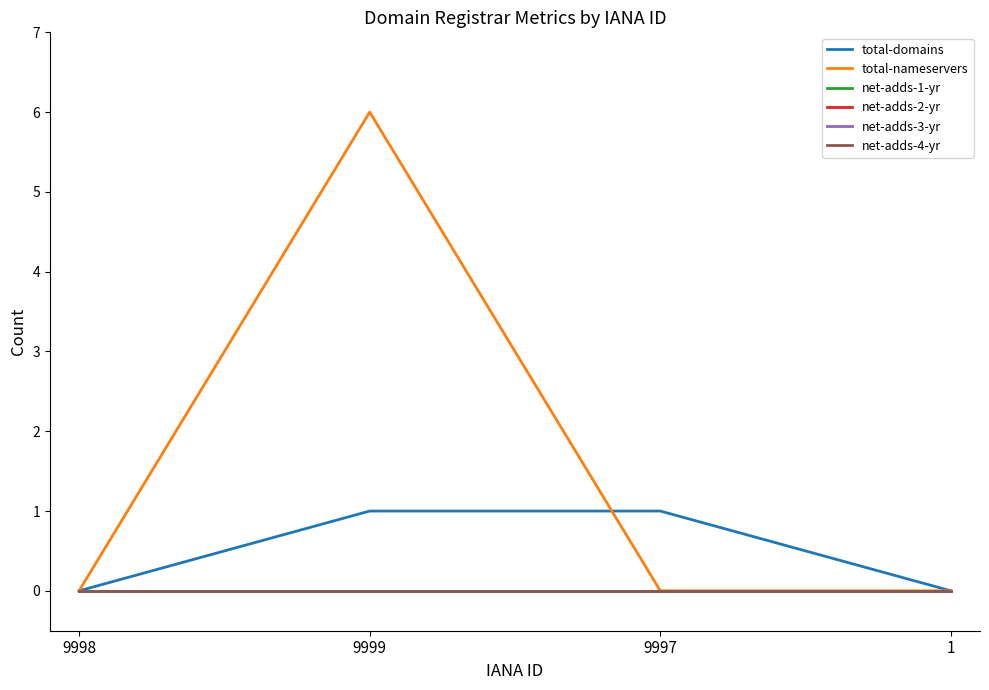

Reading right to left, transcribe all the data shown in this chart.

total-domains: 1=0	9997=1	9999=1	9998=0
total-nameservers: 1=0	9997=0	9999=6	9998=0
net-adds-1-yr: 1=0	9997=0	9999=0	9998=0
net-adds-2-yr: 1=0	9997=0	9999=0	9998=0
net-adds-3-yr: 1=0	9997=0	9999=0	9998=0
net-adds-4-yr: 1=0	9997=0	9999=0	9998=0